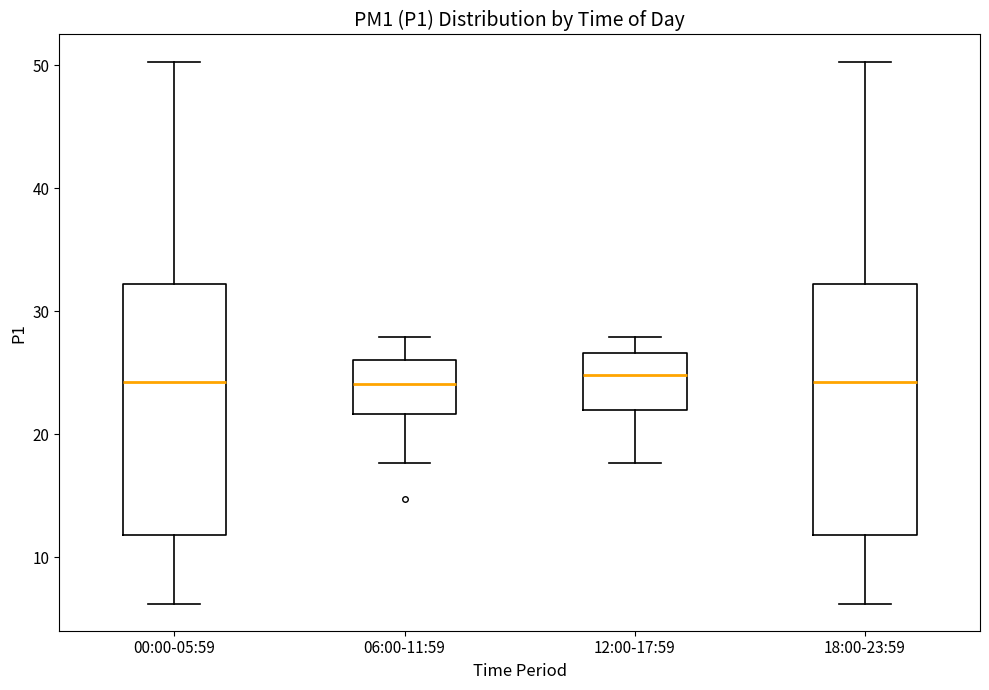

Reading left to right, transcribe this box plot: for each box, give where its median line is, the range the box spans, and where its two whiskers end, as read against the y-axis. The values are not printed on the chart, so give them approximately, as read against the axis.

00:00-05:59: median 24, box 12 to 32, whiskers 6 to 50
06:00-11:59: median 24, box 22 to 26, whiskers 18 to 28
12:00-17:59: median 25, box 22 to 27, whiskers 18 to 28
18:00-23:59: median 24, box 12 to 32, whiskers 6 to 50